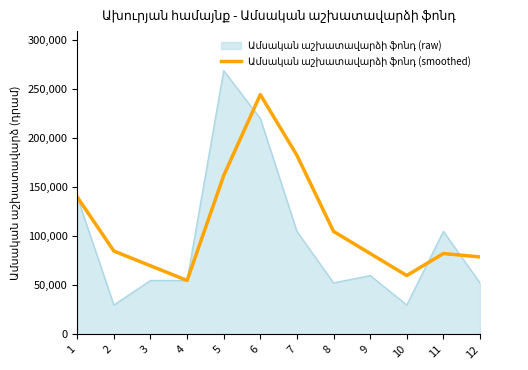

What is the minimum value shown in the chart?

30000